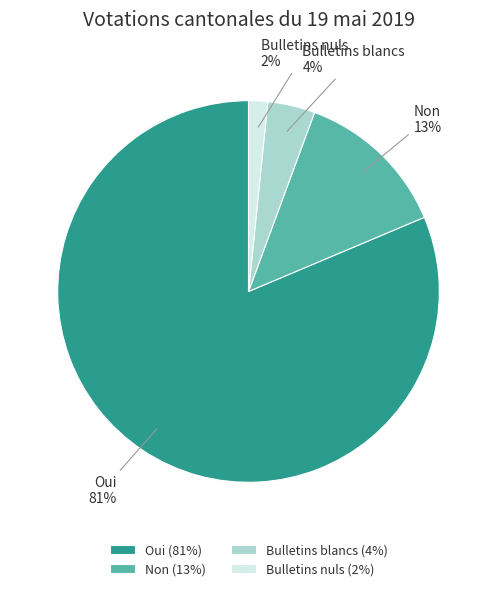

Rank the categories by value from lowest to highest.

Bulletins nuls, Bulletins blancs, Non, Oui